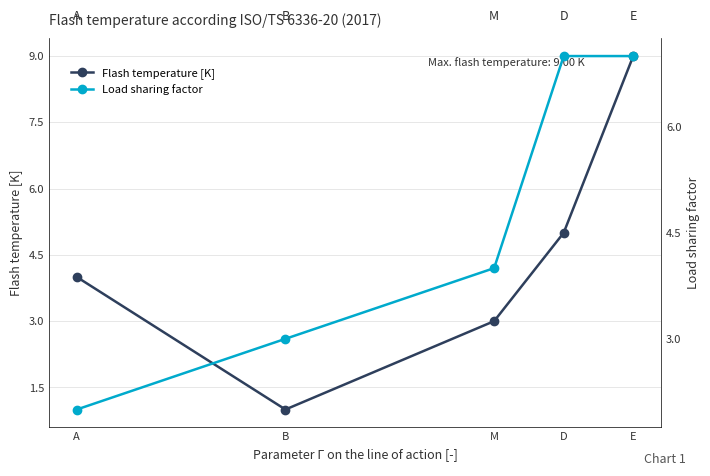

Reading left to right, extract all data points from this chart.

Flash temperature [K]: 4	1	3	5	9
Load sharing factor: 2	3	4	7	7